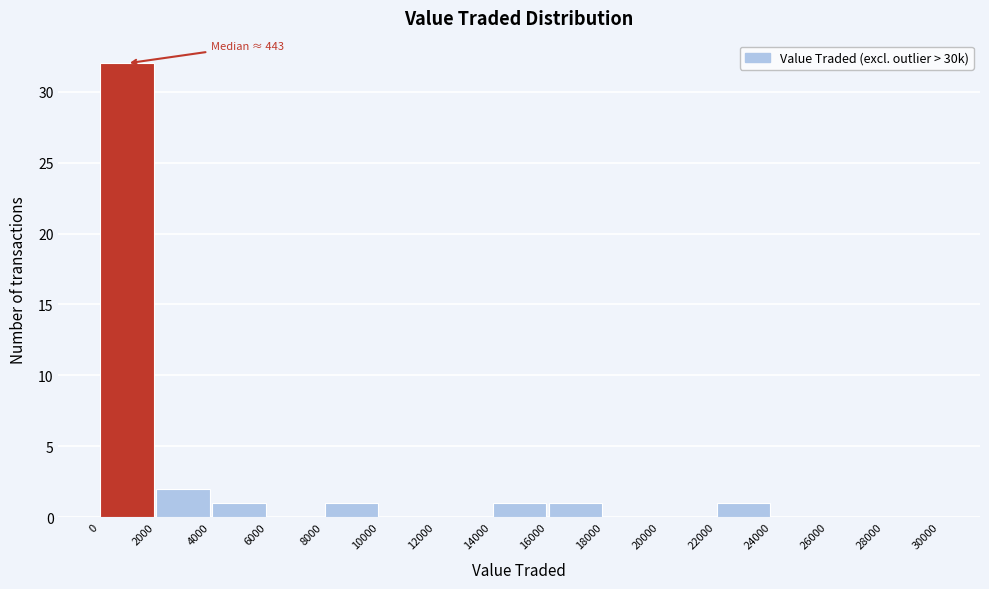

Which range on the x-axis has the tallest bar?

0 to 2000